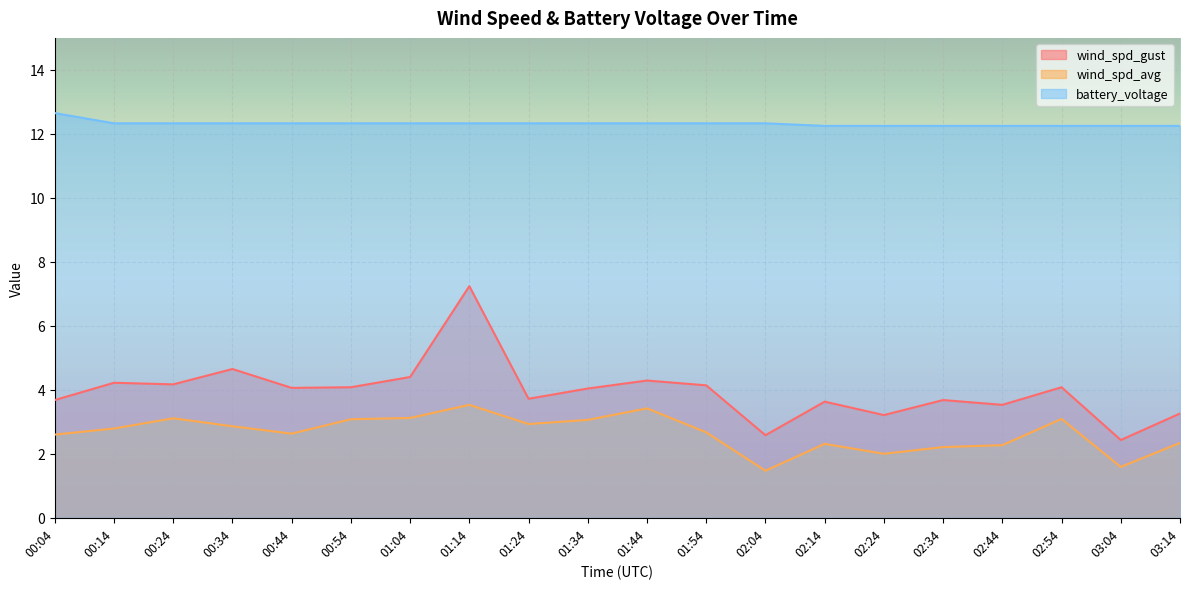

Reading left to right, transcribe all the data shown in this chart.

wind_spd_gust: 00:04=3.7	00:14=4.2	00:24=4.2	00:34=4.7	00:44=4.1	00:54=4.1	01:04=4.4	01:14=7.2	01:24=3.7	01:34=4.0	01:44=4.3	01:54=4.1	02:04=2.6	02:14=3.6	02:24=3.2	02:34=3.7	02:44=3.5	02:54=4.1	03:04=2.4	03:14=3.3
wind_spd_avg: 00:04=2.6	00:14=2.8	00:24=3.1	00:34=2.9	00:44=2.6	00:54=3.1	01:04=3.1	01:14=3.5	01:24=2.9	01:34=3.1	01:44=3.4	01:54=2.7	02:04=1.5	02:14=2.3	02:24=2.0	02:34=2.2	02:44=2.3	02:54=3.1	03:04=1.6	03:14=2.3
battery_voltage: 00:04=12.7	00:14=12.3	00:24=12.3	00:34=12.3	00:44=12.3	00:54=12.3	01:04=12.3	01:14=12.3	01:24=12.3	01:34=12.3	01:44=12.3	01:54=12.3	02:04=12.3	02:14=12.2	02:24=12.2	02:34=12.2	02:44=12.2	02:54=12.2	03:04=12.2	03:14=12.2